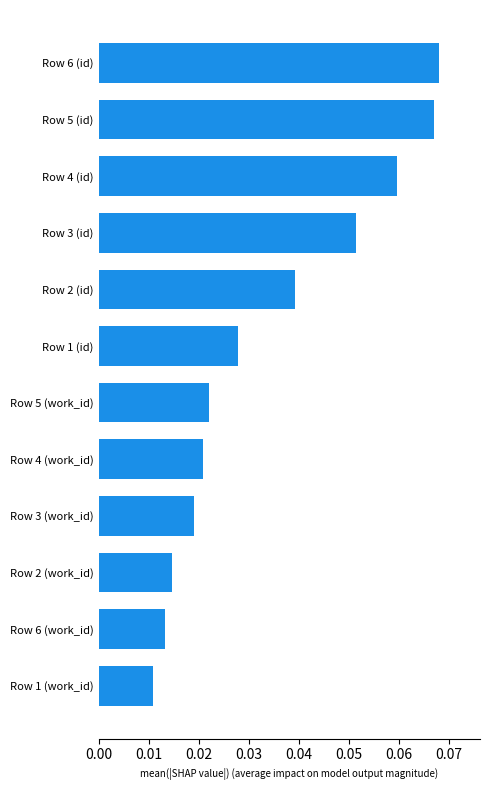

What is the sum of all values?

0.4